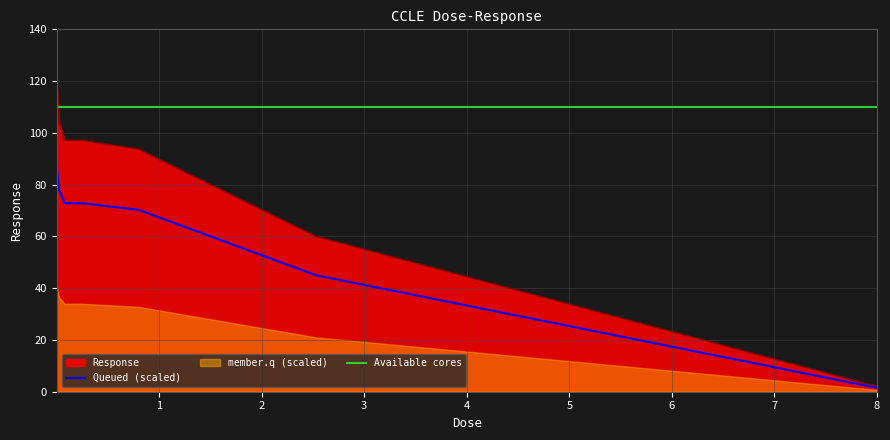

What is the sum of the values at 2.53 and 0.8?

153.7